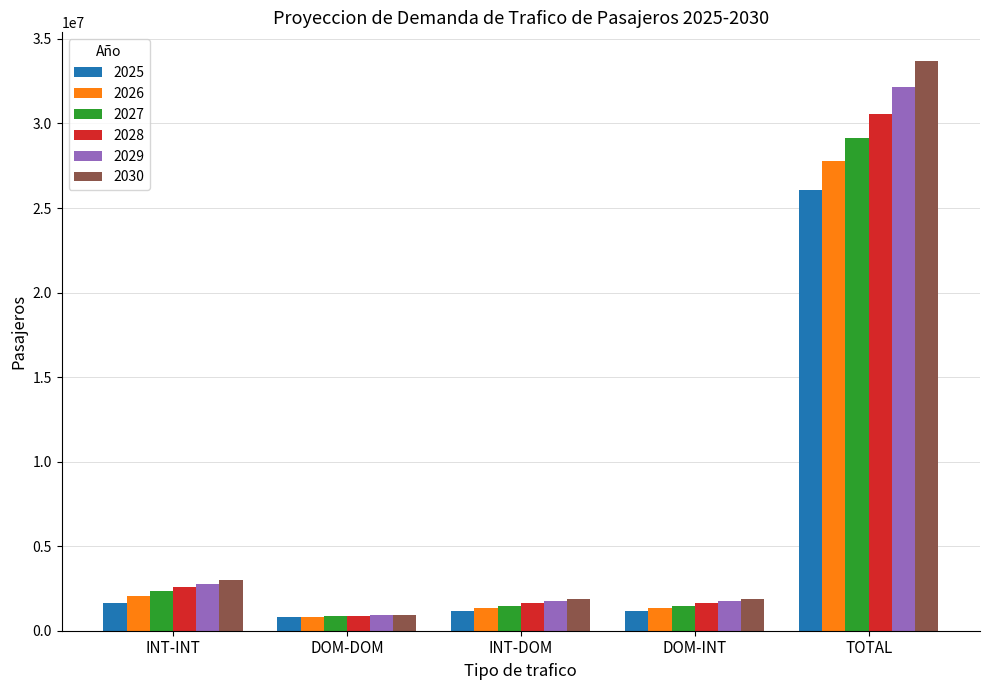

Reading right to left, what are all the values shown in this chart?

2025: TOTAL=26061218	DOM-INT=1170065	INT-DOM=1170065	DOM-DOM=816893	INT-INT=1656254
2026: TOTAL=27765763	DOM-INT=1345893	INT-DOM=1345893	DOM-DOM=838355	INT-INT=2024214
2027: TOTAL=29123849	DOM-INT=1473976	INT-DOM=1473976	DOM-DOM=859397	INT-INT=2347254
2028: TOTAL=30533964	DOM-INT=1615552	INT-DOM=1615552	DOM-DOM=880439	INT-INT=2564553
2029: TOTAL=32151321	DOM-INT=1744712	INT-DOM=1744712	DOM-DOM=915332	INT-INT=2760803
2030: TOTAL=33703859	DOM-INT=1883779	INT-DOM=1883779	DOM-DOM=944420	INT-INT=2971410